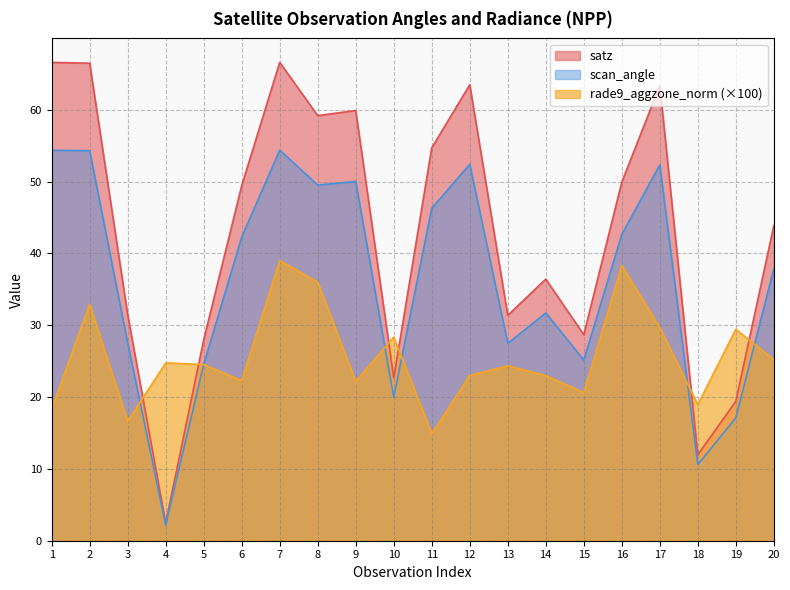

Which has a higher value, 7 or 15?

7